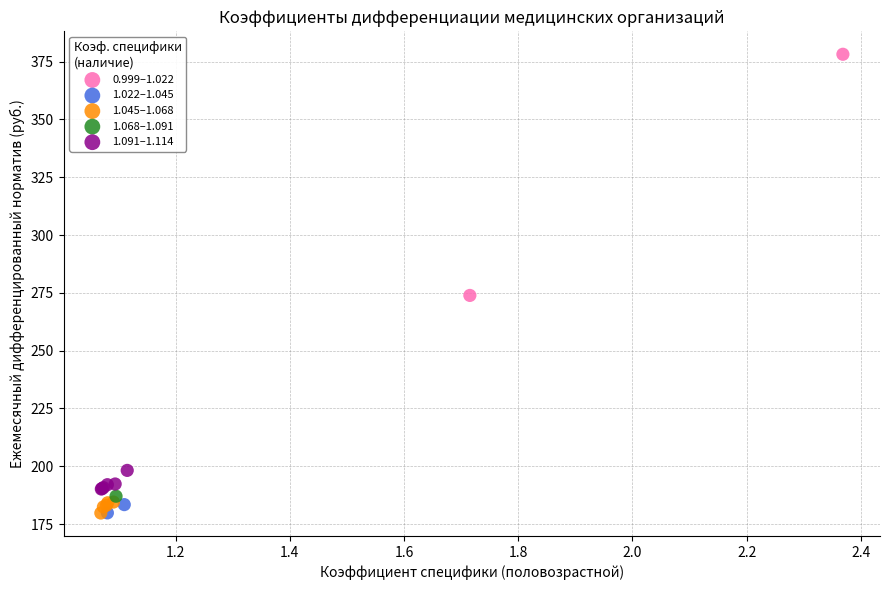

What are all the series names shown in the legend?

0.999–1.022, 1.022–1.045, 1.045–1.068, 1.068–1.091, 1.091–1.114